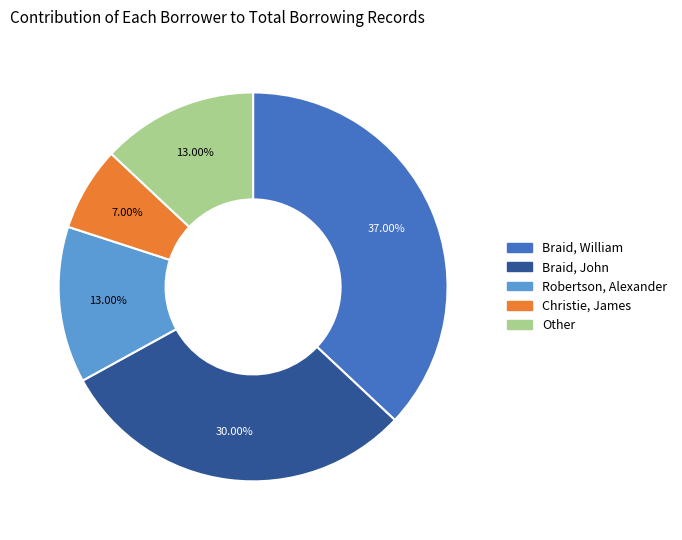

Combined, do Braid, John and Braid, William account for over 50%?

Yes